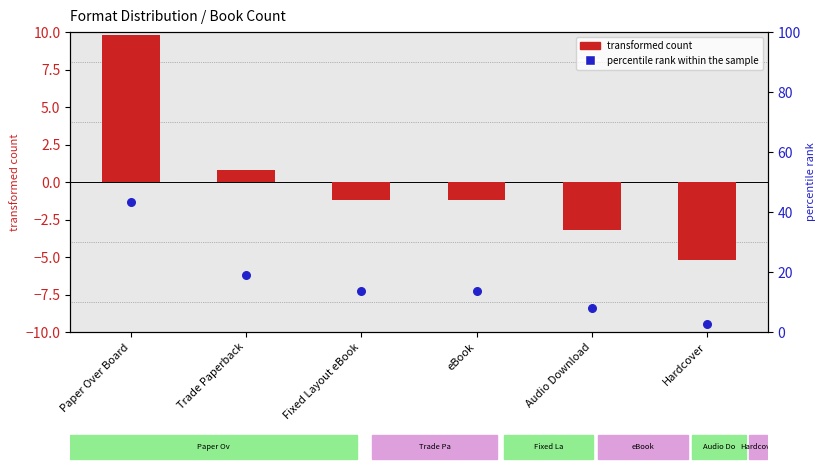

At how many categories does at least one series exceed 33?

1